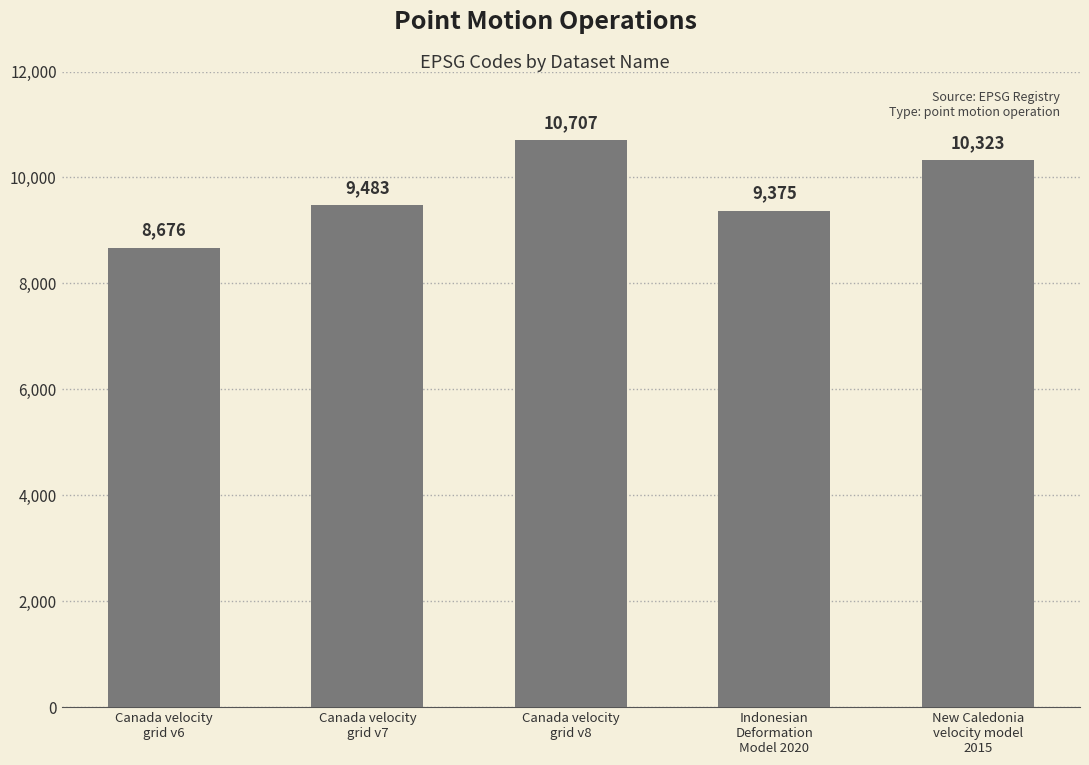

List the labels in order of value, smallest first.

Canada velocity
grid v6, Indonesian
Deformation
Model 2020, Canada velocity
grid v7, New Caledonia
velocity model
2015, Canada velocity
grid v8